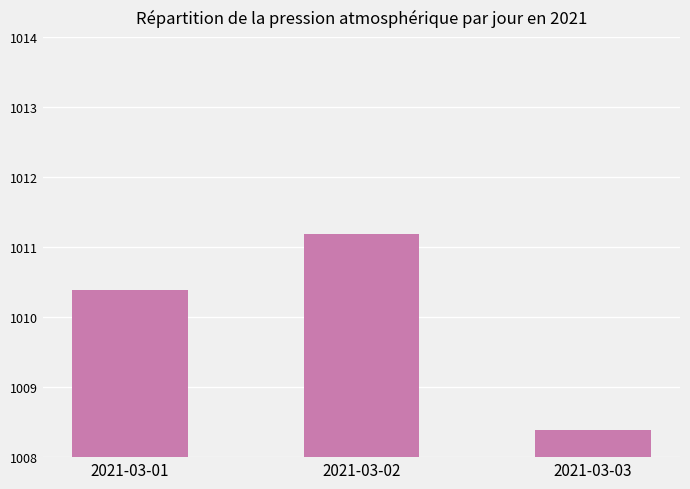

What is the average value?

1010.0